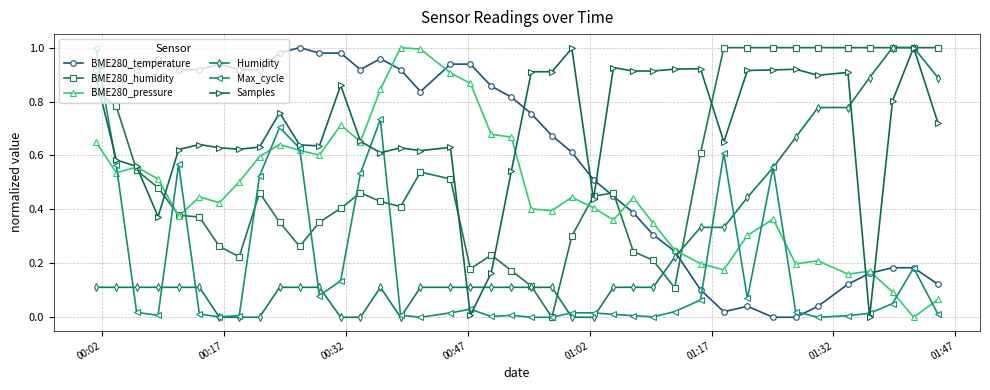

True or false: BME280_humidity has more than 1 interior local peaks.

True